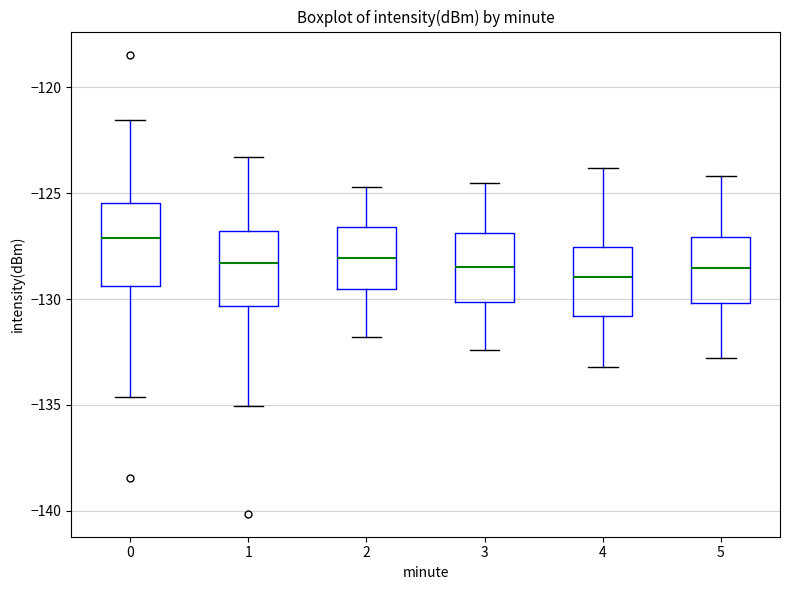

Reading left to right, read every box against the y-axis: the position of its median line, the range the box covers, and the ends of its whiskers. The values are not printed on the chart, so give them approximately, as read against the axis.

0: median -127.0, box -129.5 to -125.5, whiskers -134.5 to -121.5
1: median -128.5, box -130.5 to -127.0, whiskers -135.0 to -123.5
2: median -128.0, box -129.5 to -126.5, whiskers -132.0 to -124.5
3: median -128.5, box -130.0 to -127.0, whiskers -132.5 to -124.5
4: median -129.0, box -131.0 to -127.5, whiskers -133.0 to -124.0
5: median -128.5, box -130.0 to -127.0, whiskers -133.0 to -124.0